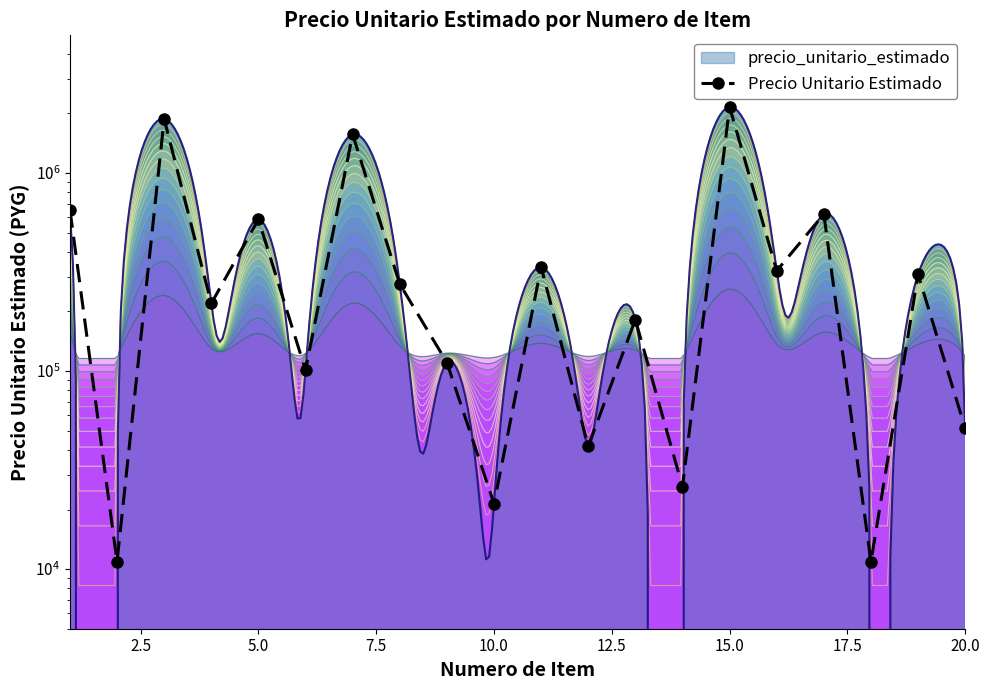

Reading left to right, transcribe all the data shown in this chart.

654500	10900	1877900	219500	583500	101200	1569000	275200	110500	21400	335000	41700	182000	26100	2156900	321000	620400	10900	307500	51500